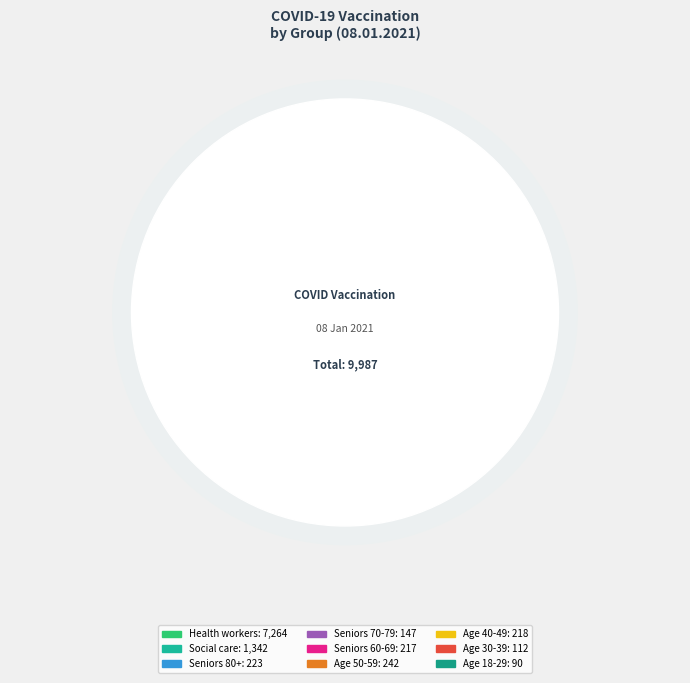

Combined, do Věk 30-39 let and Pracovníci a klienti v sociálních službách account for over 50%?

No